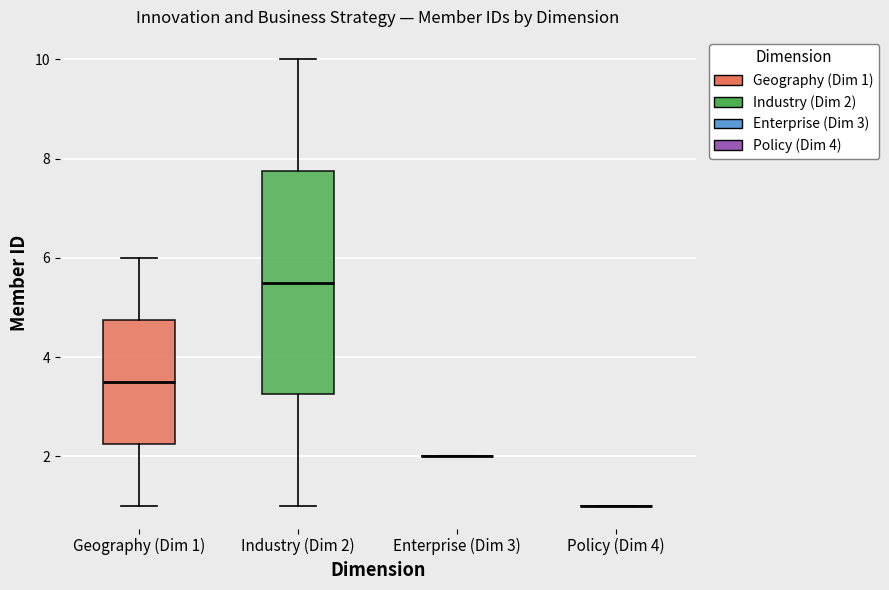

Reading left to right, read every box against the y-axis: the position of its median line, the range the box covers, and the ends of its whiskers. The values are not printed on the chart, so give them approximately, as read against the axis.

Geography (Dim 1): median 3.6, box 2.2 to 4.8, whiskers 1.0 to 6.0
Industry (Dim 2): median 5.6, box 3.2 to 7.8, whiskers 1.0 to 10.0
Enterprise (Dim 3): box collapsed to a line at 2.0, whiskers 2.0 to 2.0
Policy (Dim 4): box collapsed to a line at 1.0, whiskers 1.0 to 1.0